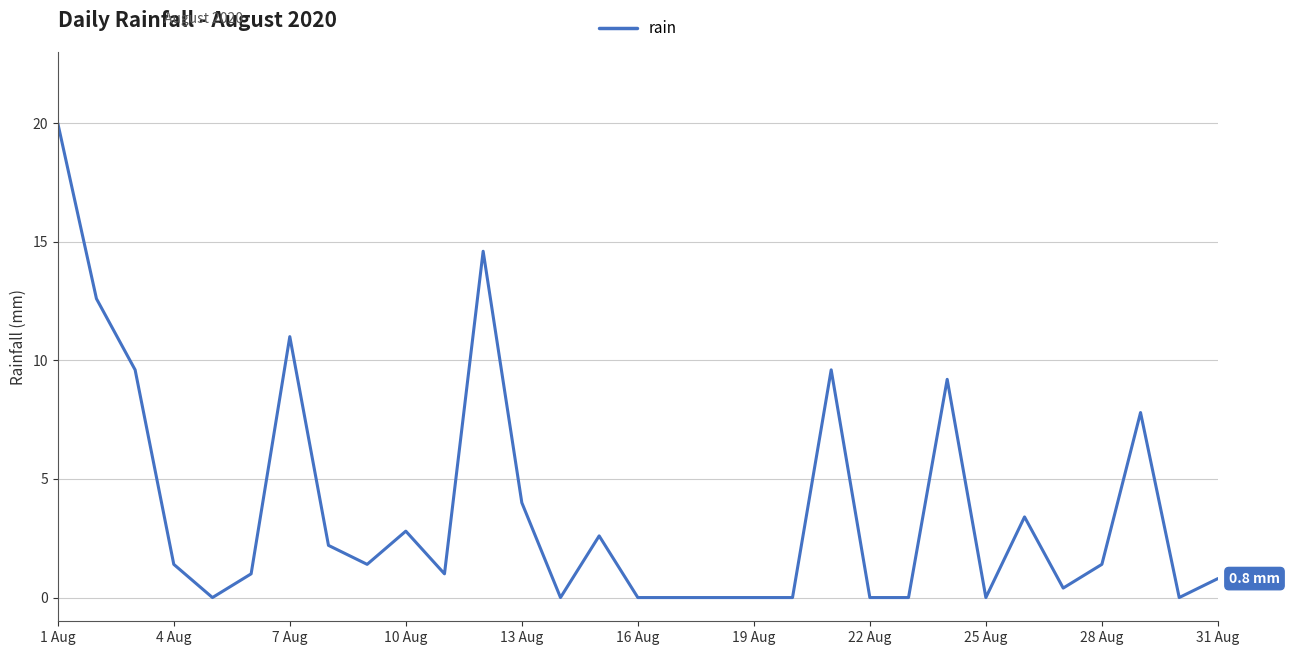

What is the difference between the maximum and minimum values?

20.0